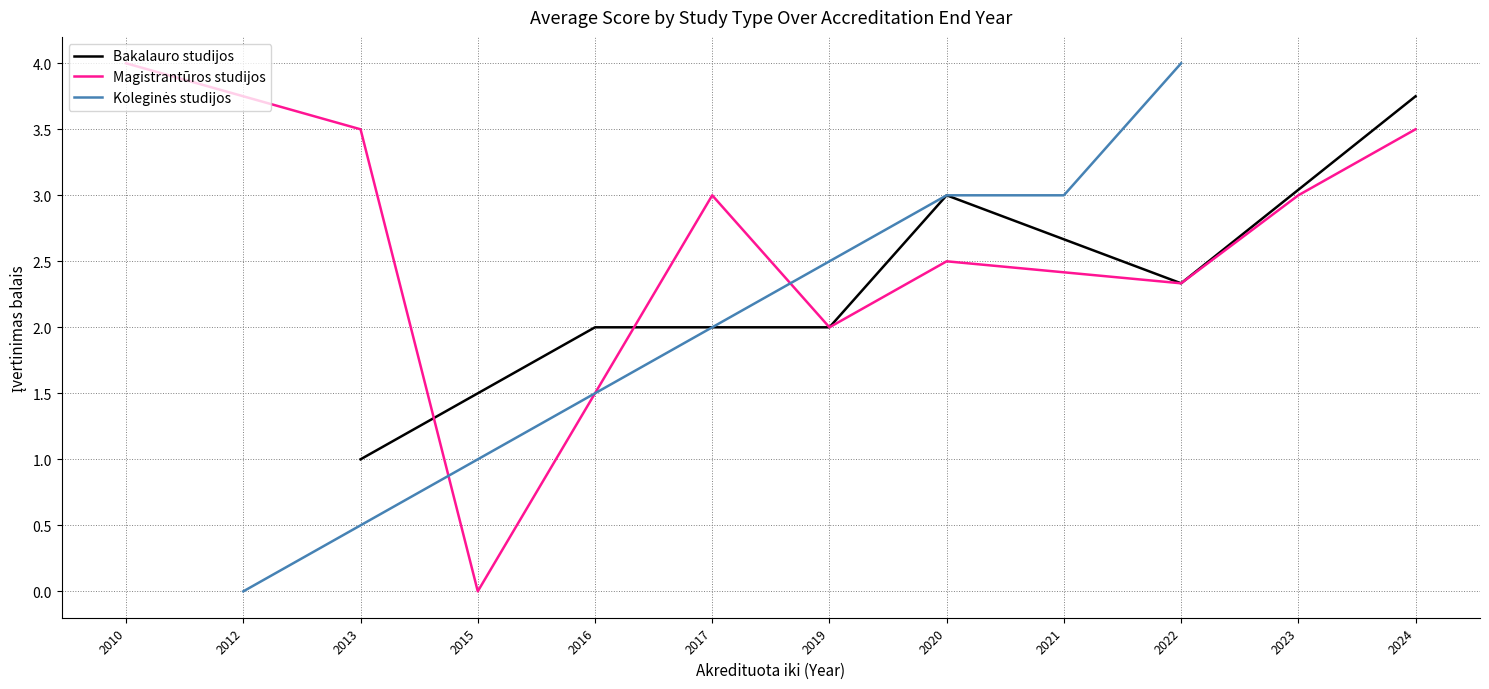

At which label does Bakalauro studijos reach its minimum?

2013